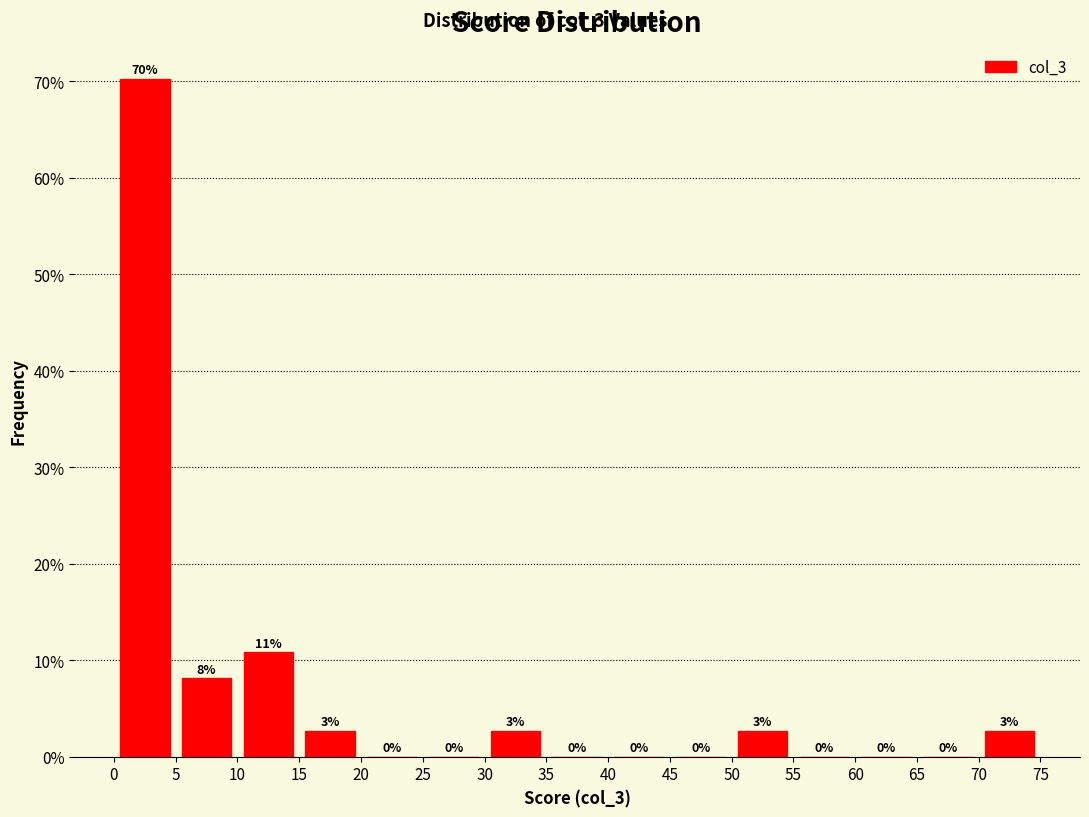

Over which range of the x-axis is the bar tallest?

0 to 5